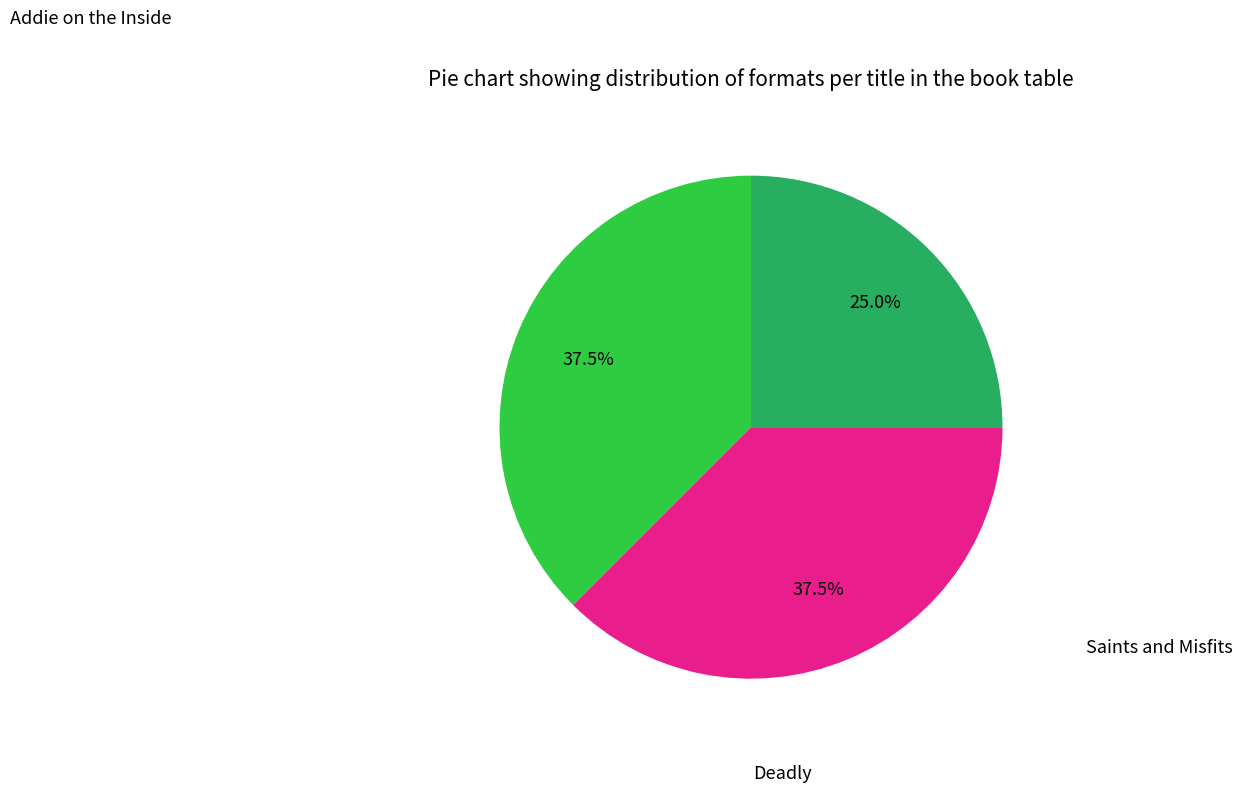

Is there any slice that represents more than half of the pie?

No